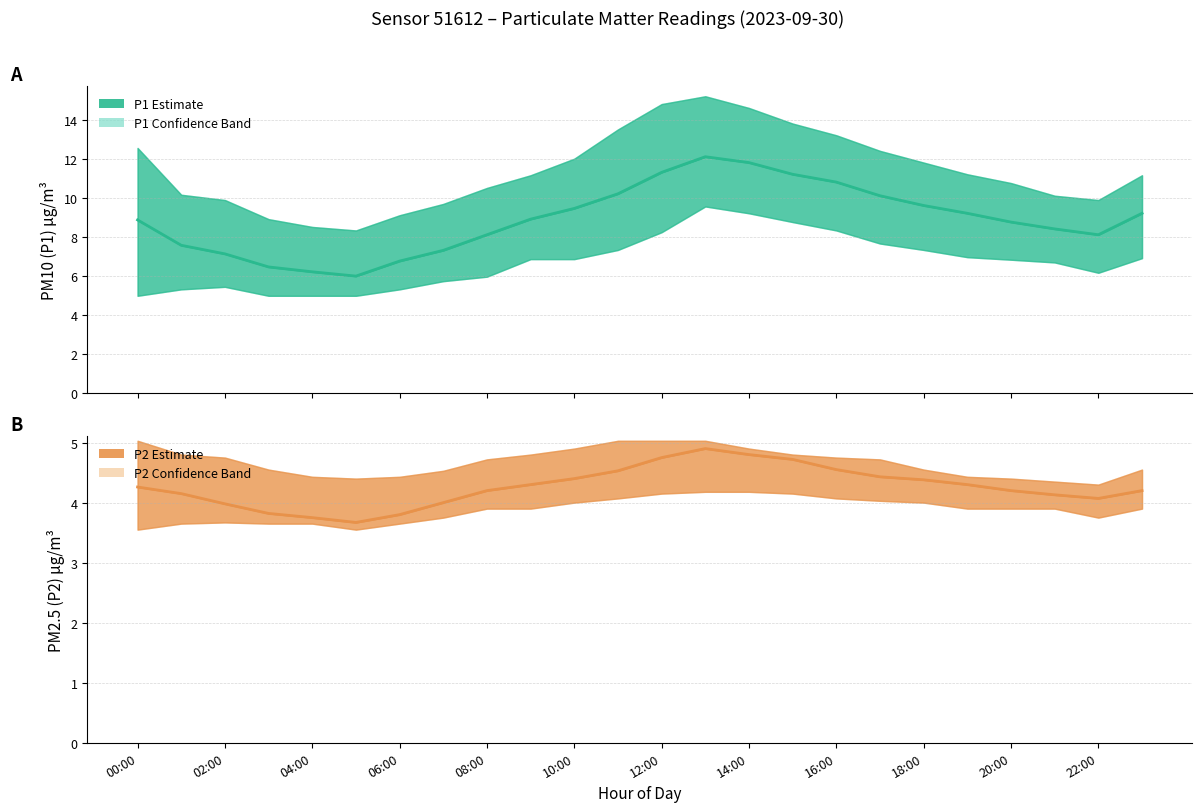

True or false: P2 (PM2.5) has a value of 1.1 at 00:00.

False